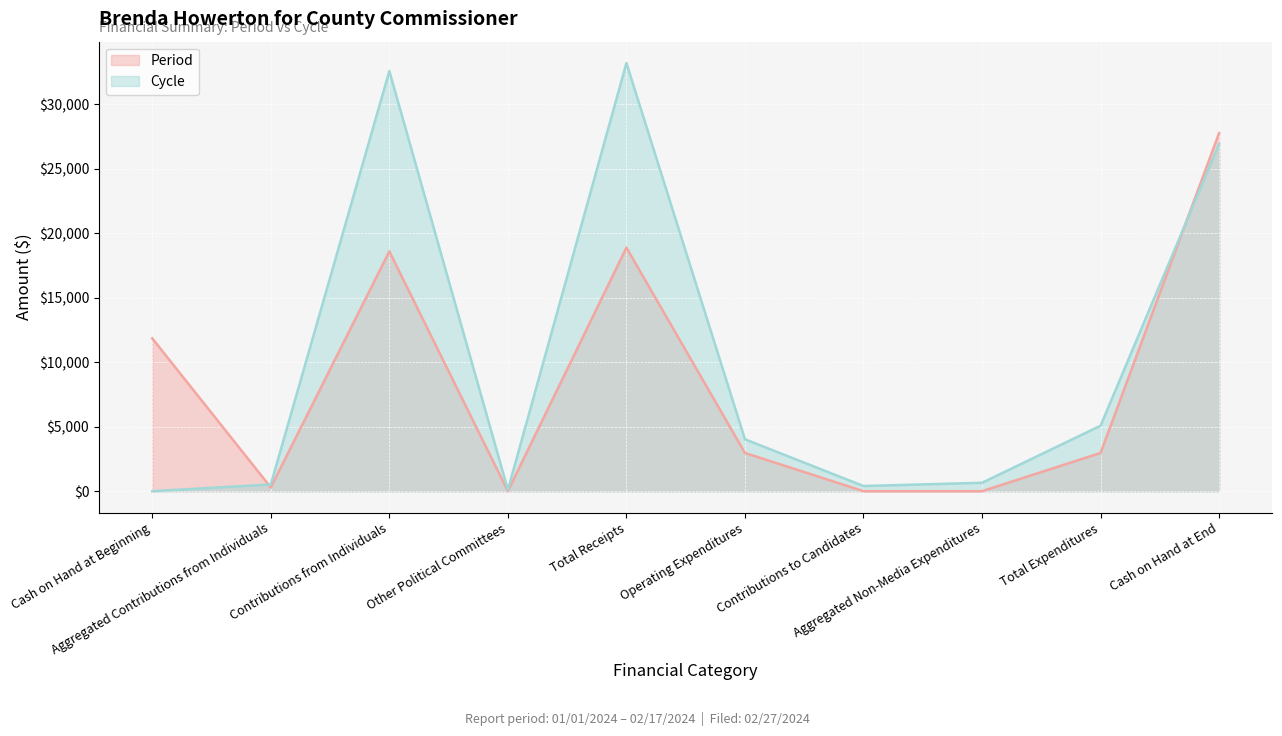

Where is the first local maximum for Cycle?

Contributions from Individuals